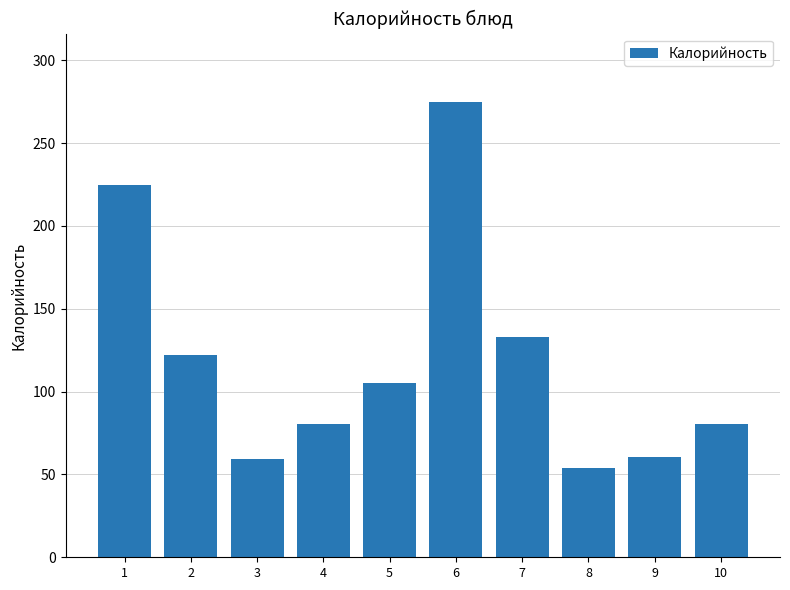

Read the value at 4.

80.2